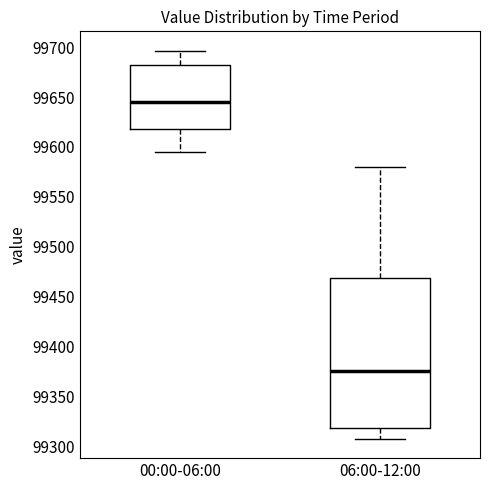

Where is the upper edge of the box for 06:00-12:00 on the y-axis? The values are not printed on the chart, so give them approximately, as read against the axis.

99470